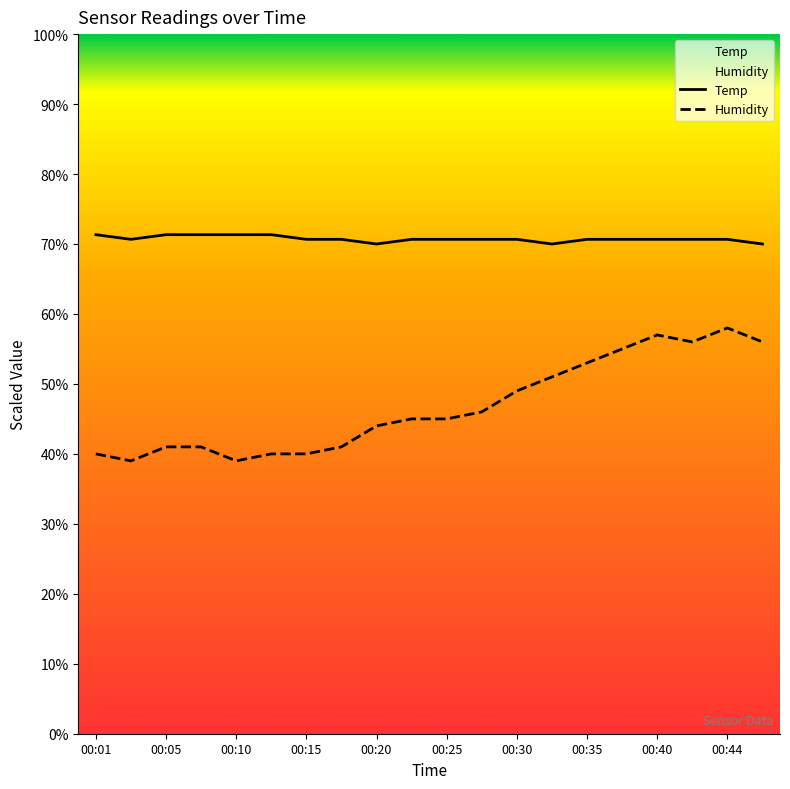

Which series has the largest total across all categories?

Temp